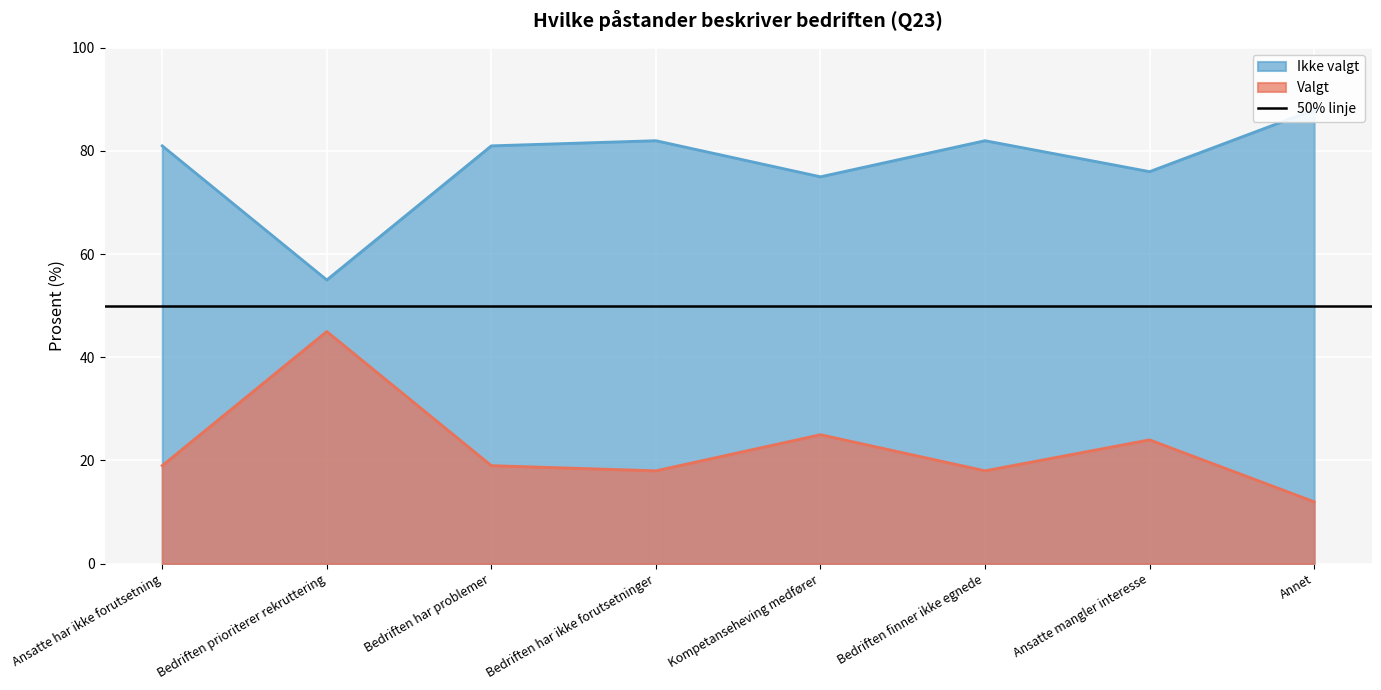

Is it true that Valgt equals 18 at Bedriften har ikke forutsetninger?

True